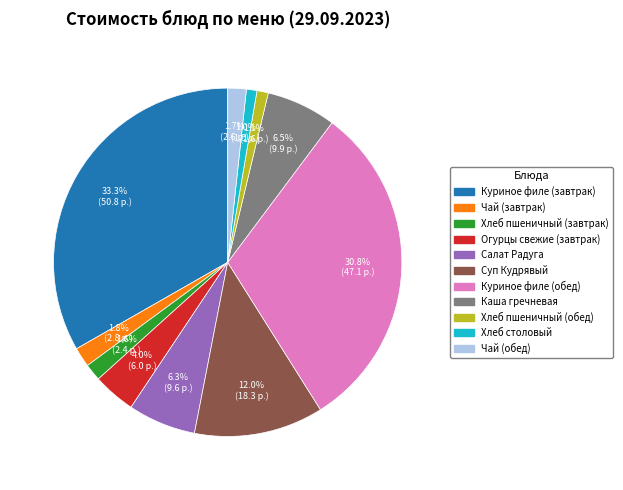

Which category has the biggest portion of the pie?

Куриное филе (завтрак)